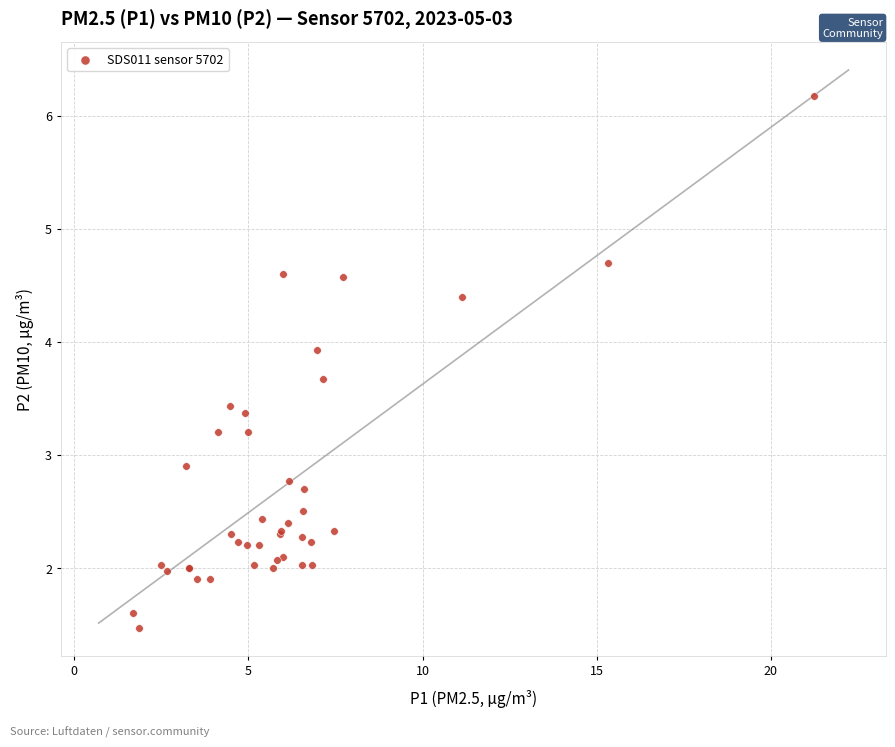

What Y value in the scatter plot is closest to 3?

2.9